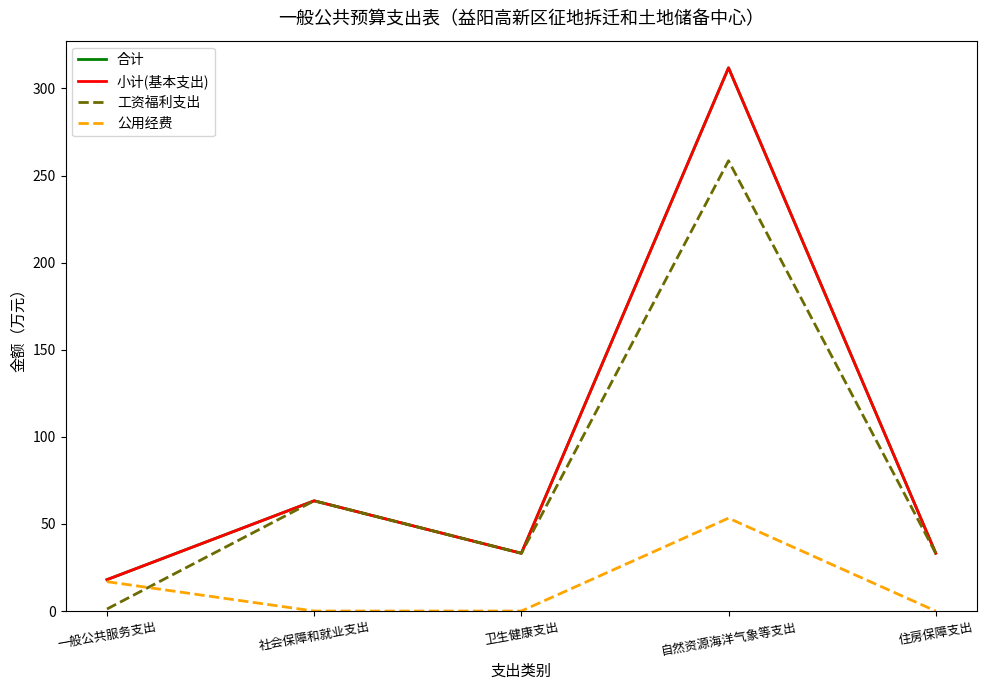

What is the value of the 工资福利支出 point at the 4th from the left?

258.5